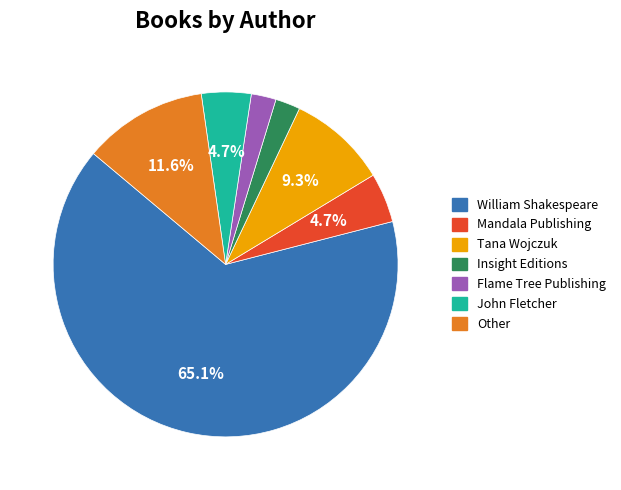

Is there any slice that represents more than half of the pie?

Yes